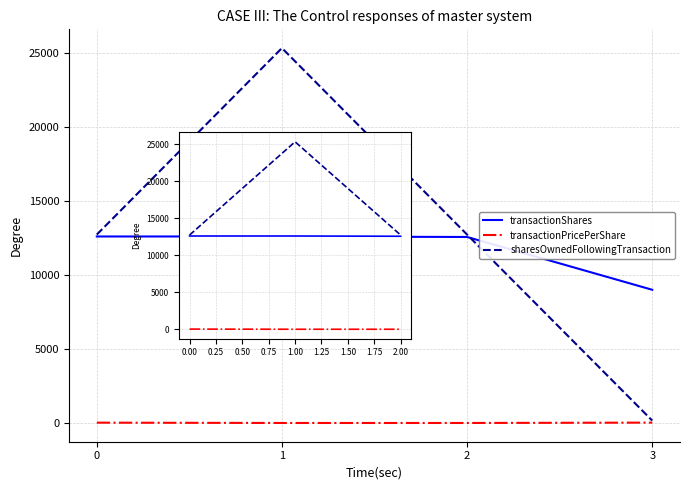

List the series in order of their peak value, lowest first.

transactionPricePerShare, transactionShares, sharesOwnedFollowingTransaction